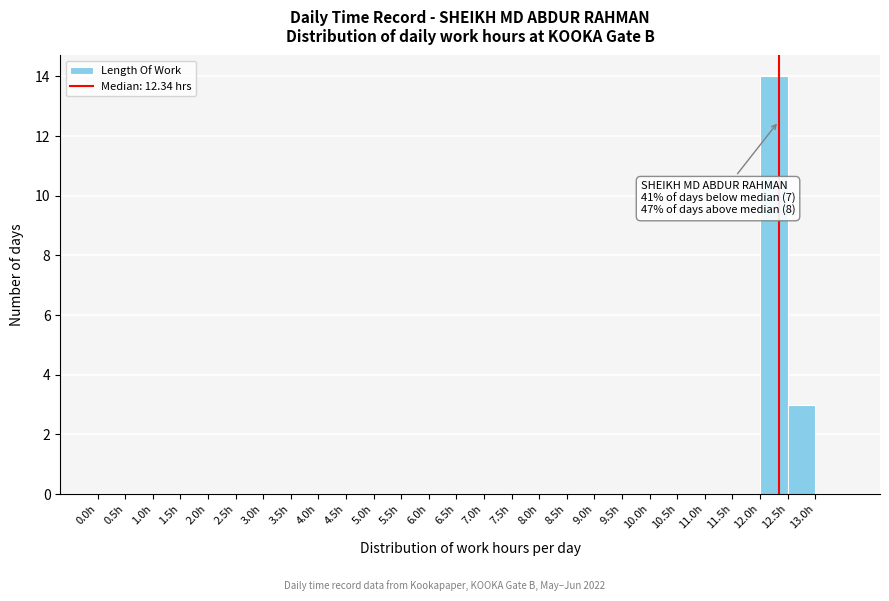

Which range on the x-axis has the tallest bar?

12.0 to 12.5